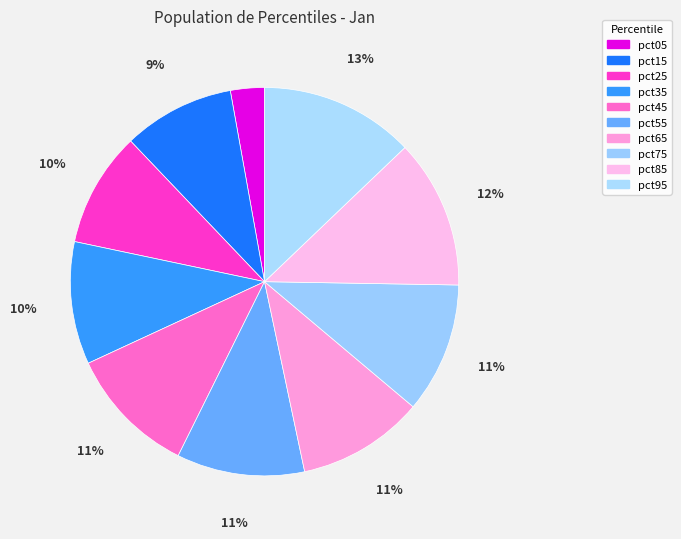

How many slices are in this pie chart?

10